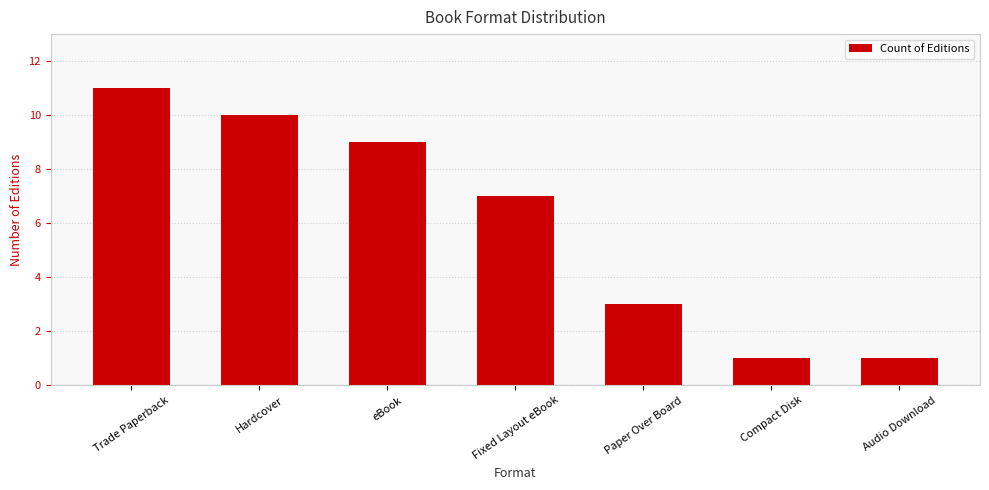

What is the sum of the values at Audio Download and Compact Disk?

2